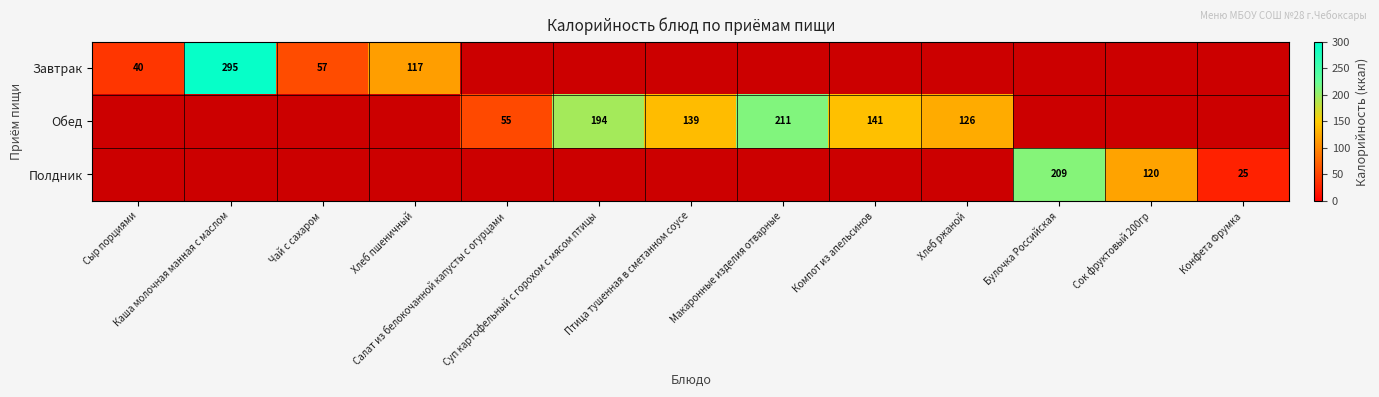

Which category has the highest value across all series?

Каша молочная манная с маслом